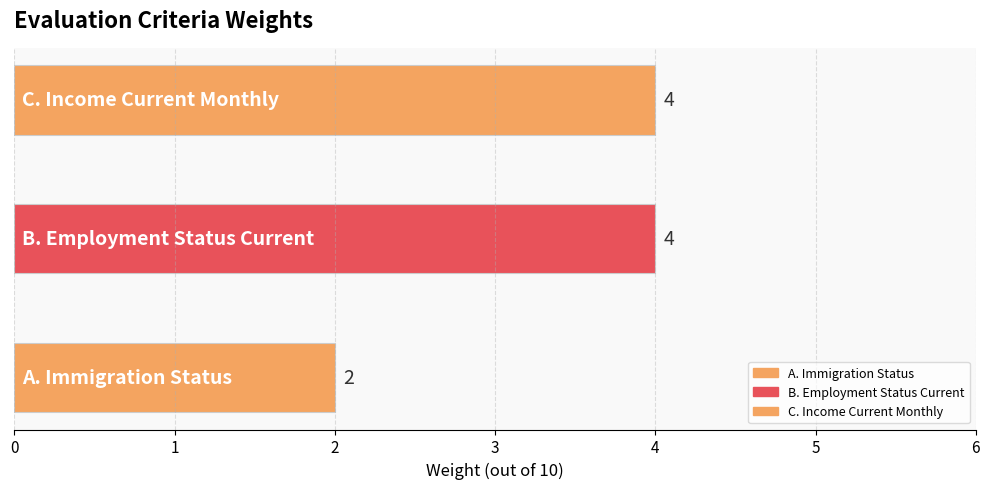

Reading left to right, what are all the values shown in this chart?

A. Immigration Status=2	B. Employment Status Current=4	C. Income Current Monthly=4